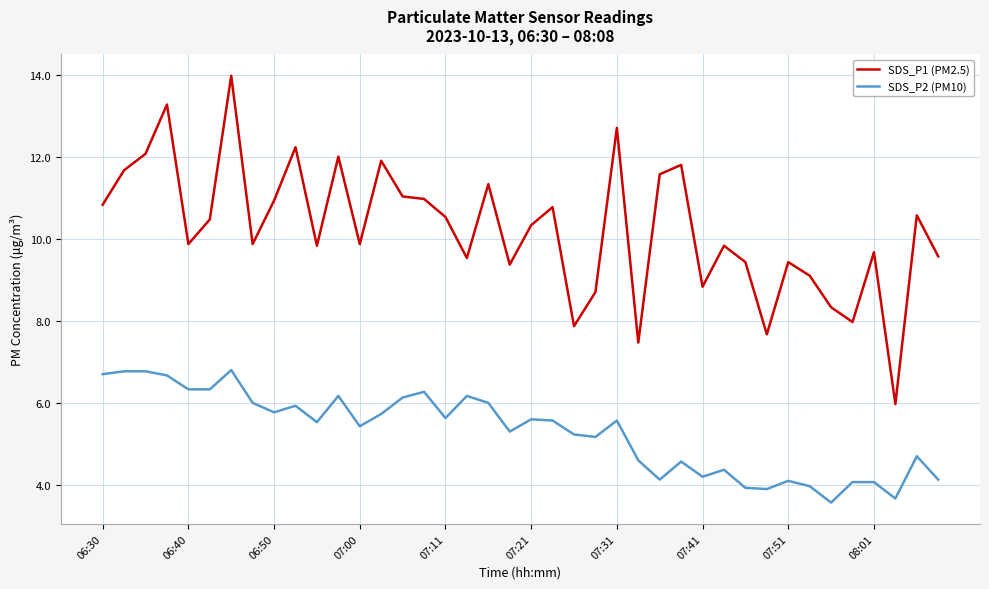

Which series has the largest total across all categories?

SDS_P1 (PM2.5)